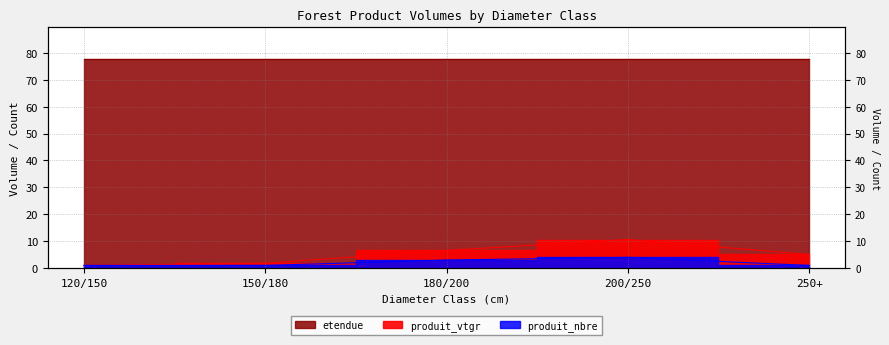

What is the value of the produit_vtgr point at the 5th from the left?

5.1